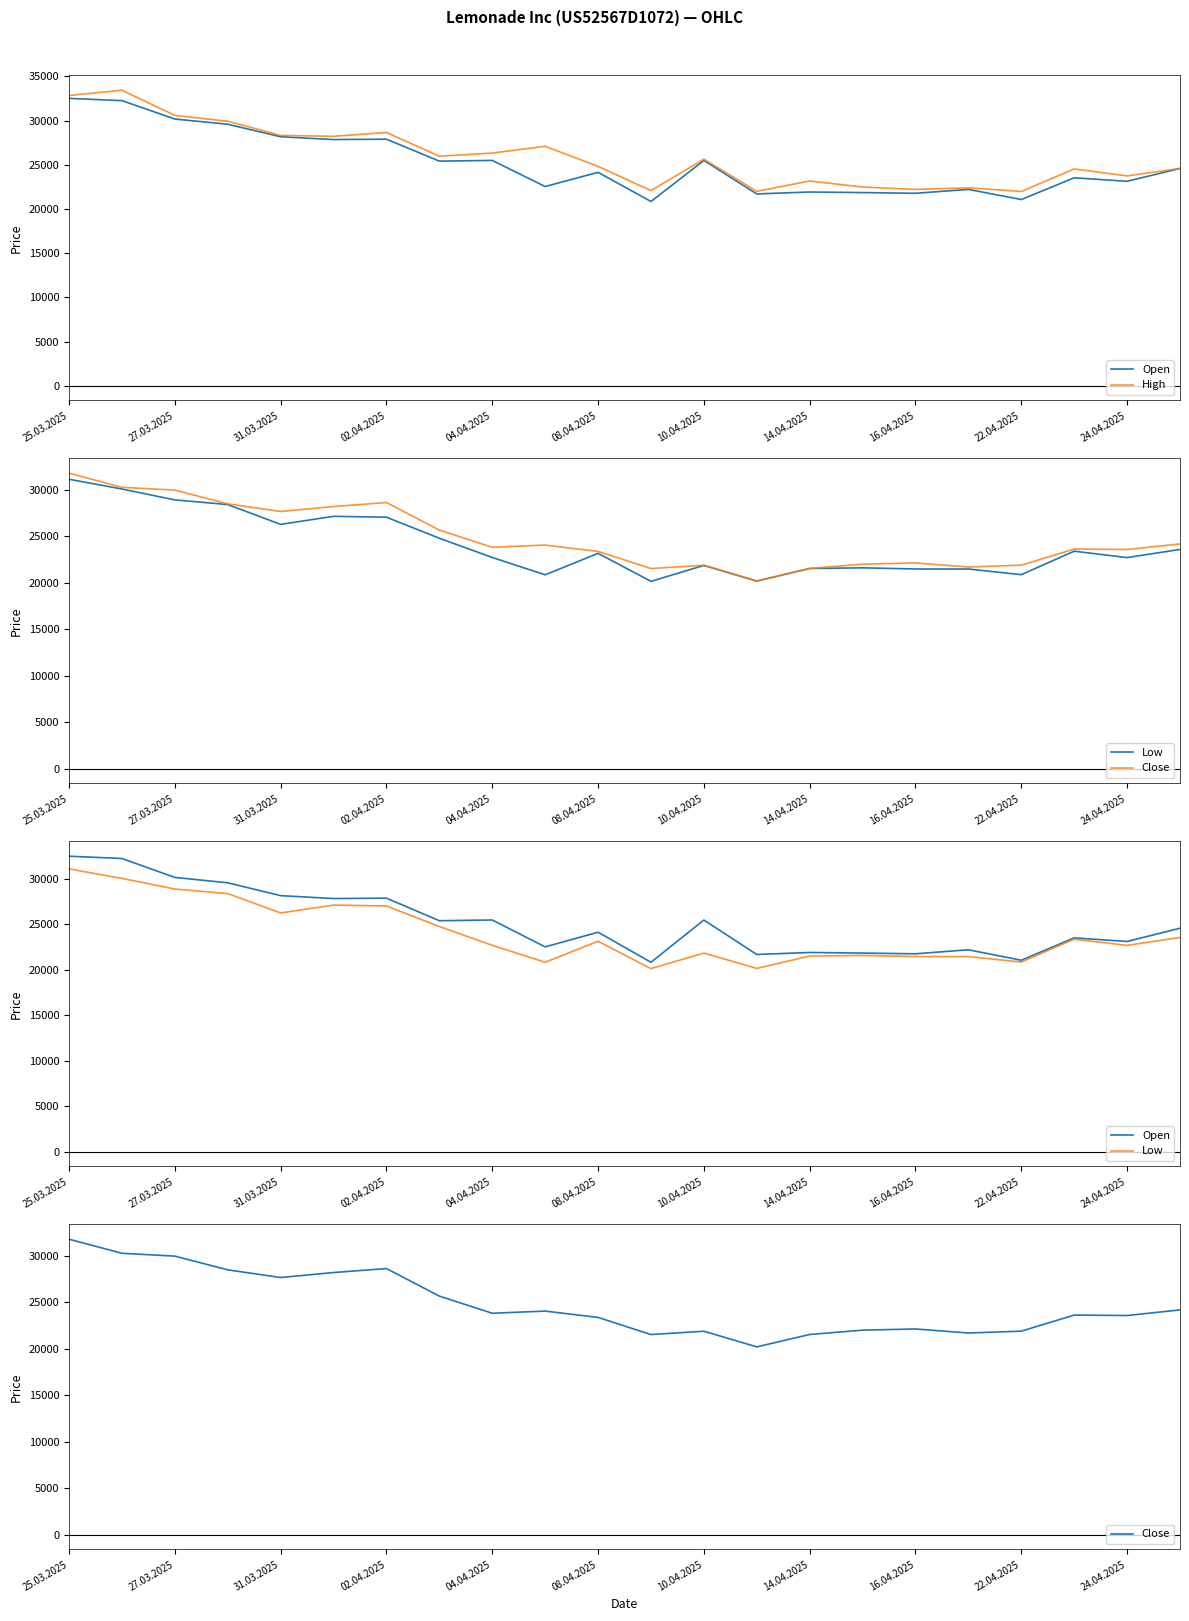

What is the difference between the Open values at 11 and 17?

1373